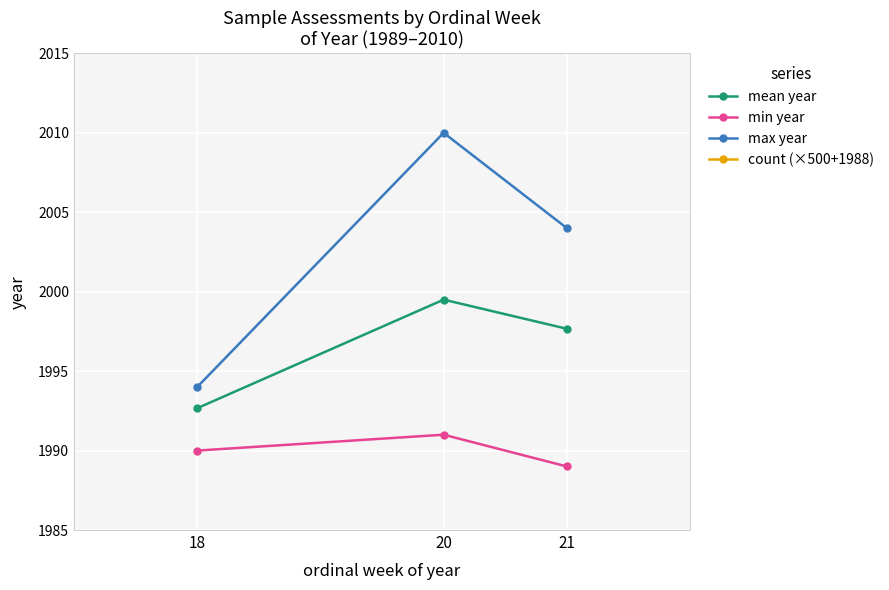

What are all the series names shown in the legend?

mean year, min year, max year, count (×500+1988)